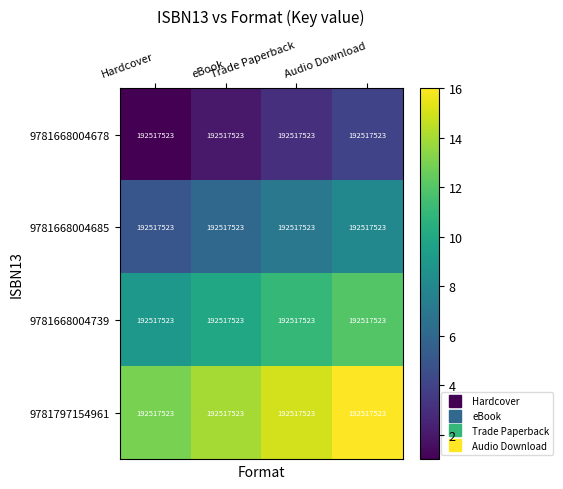

How many 9781668004678 values are between 2 and 4?

3